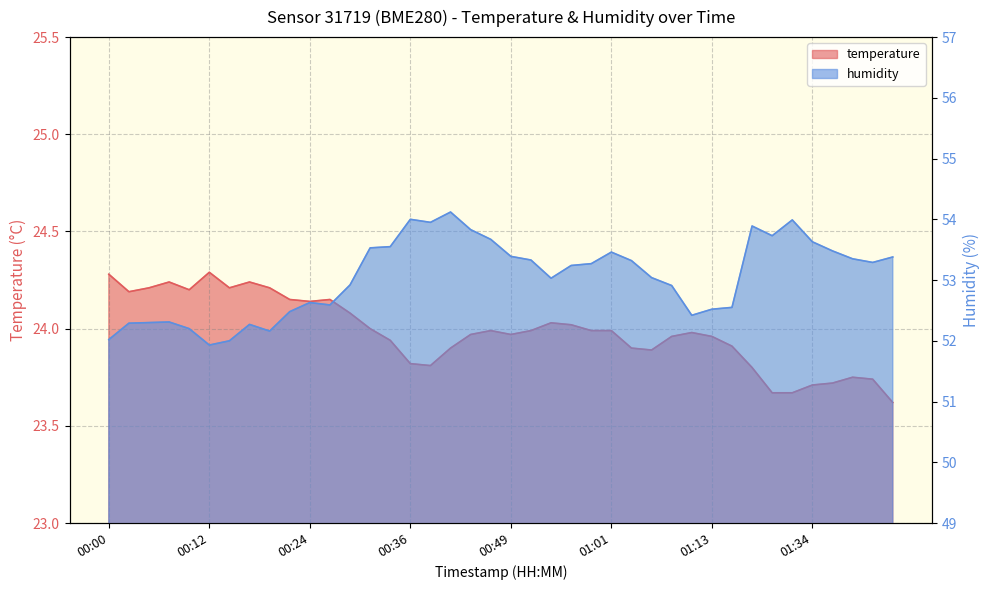

True or false: temperature has a value of 24.0 at 00:49.

True